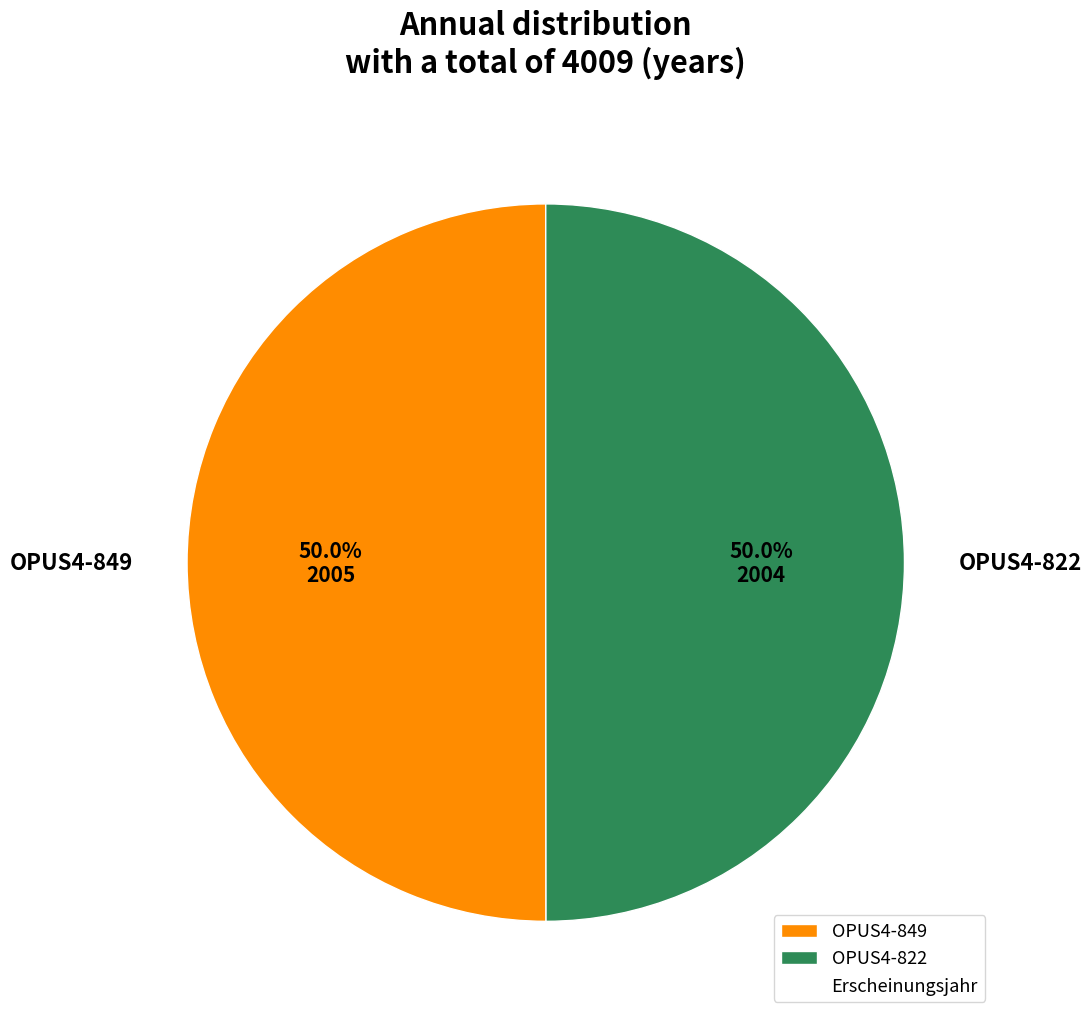

What is the ratio of the value at OPUS4-849 to the value at OPUS4-822?

1.0